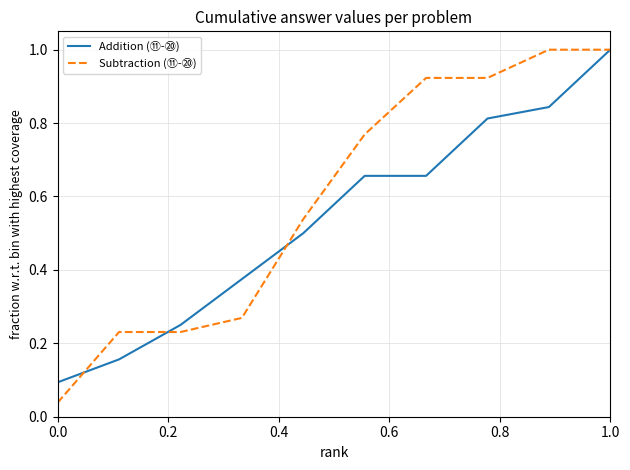

List the series in order of their overall mean, lowest first.

Addition (⑪-⑳), Subtraction (⑪-⑳)